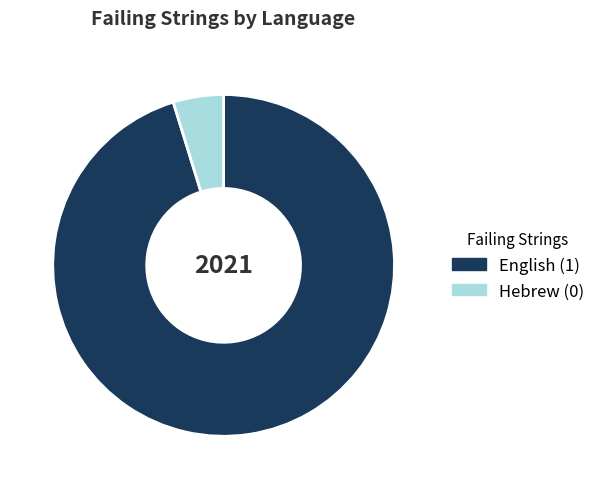

Rank the categories by value from lowest to highest.

Hebrew, English